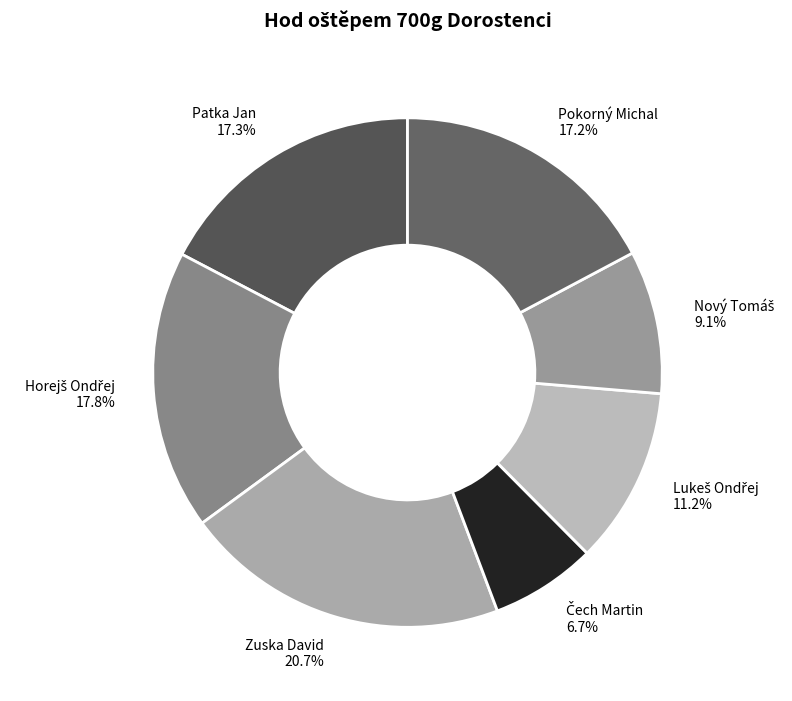

What percentage is the Patka Jan slice, to the nearest percent?

17%